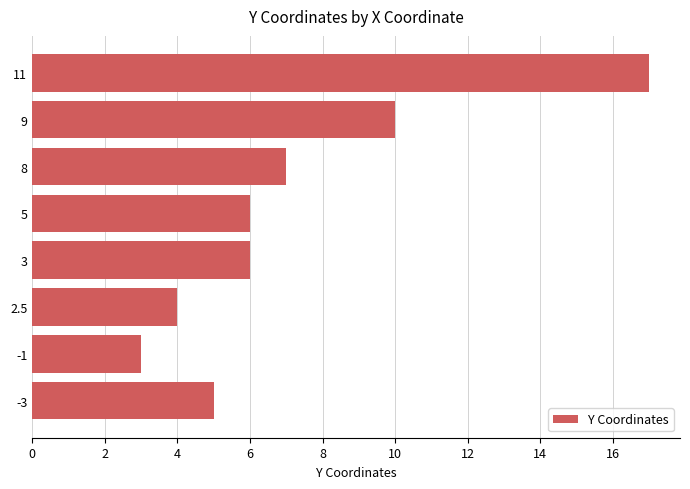

What is the sum of the values at 9 and -1?

13